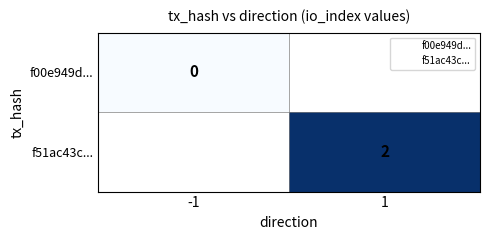

Count the number of categories in the chart.

2